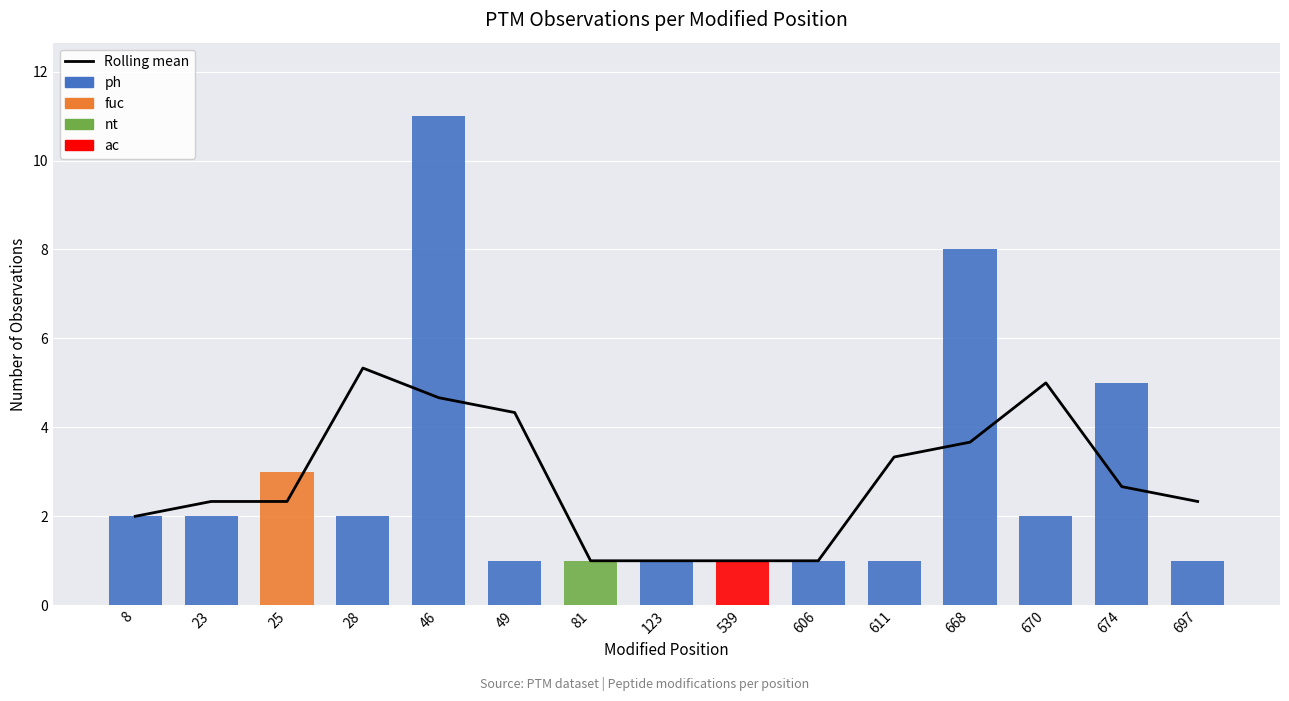

True or false: Rolling mean has a value of 0.3 at 123.

False